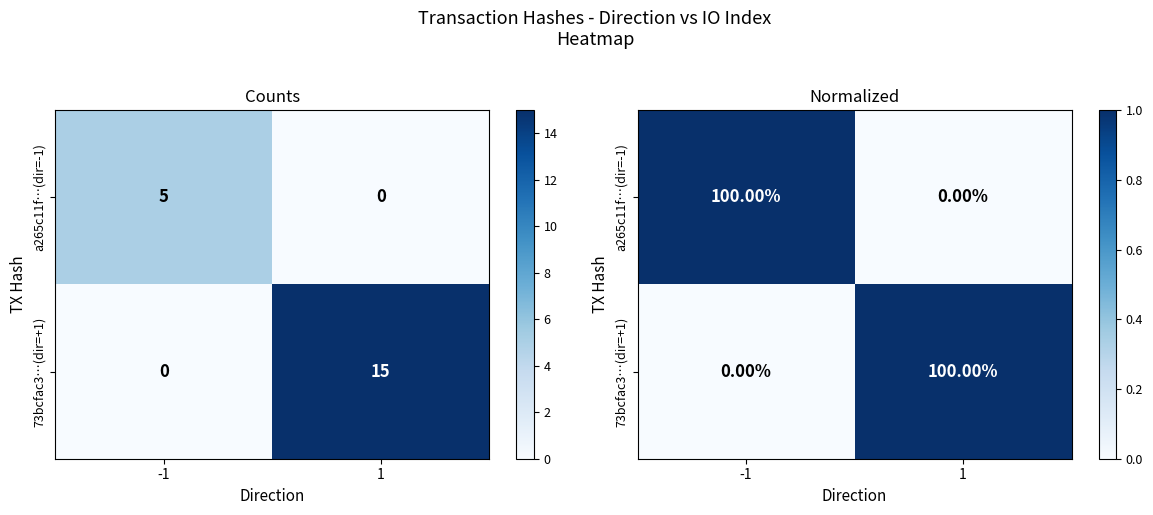

Where is a265c11f…(dir=-1) nearest to the value 0?

1